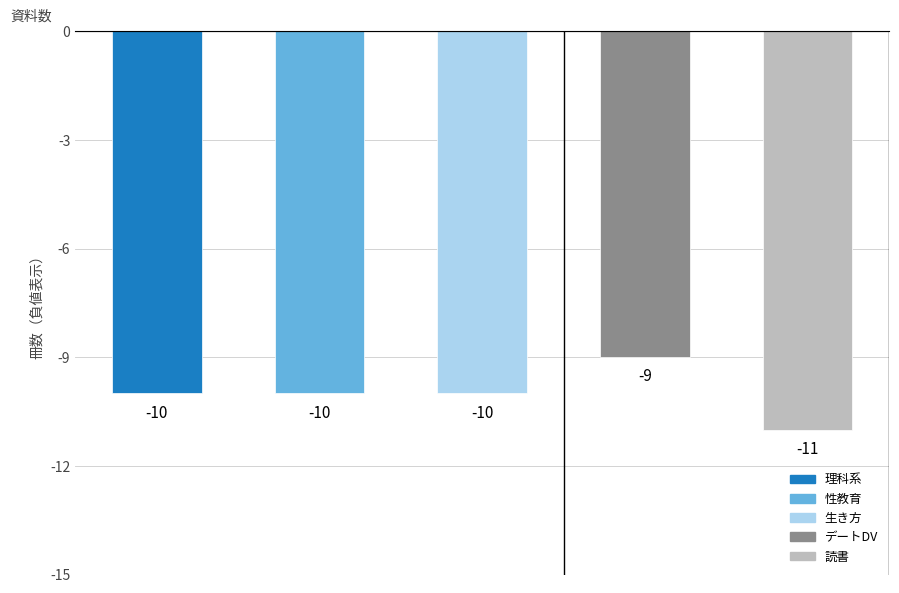

What is the maximum value shown in the chart?

-9